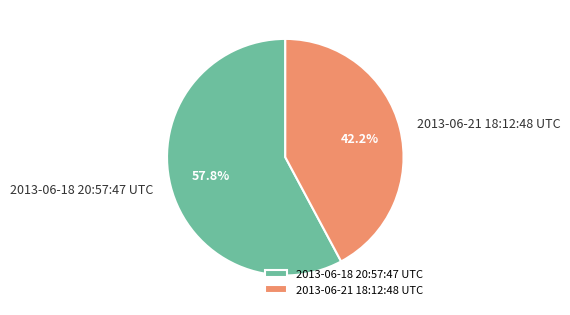

Rank the categories by value from lowest to highest.

2013-06-21 18:12:48 UTC, 2013-06-18 20:57:47 UTC